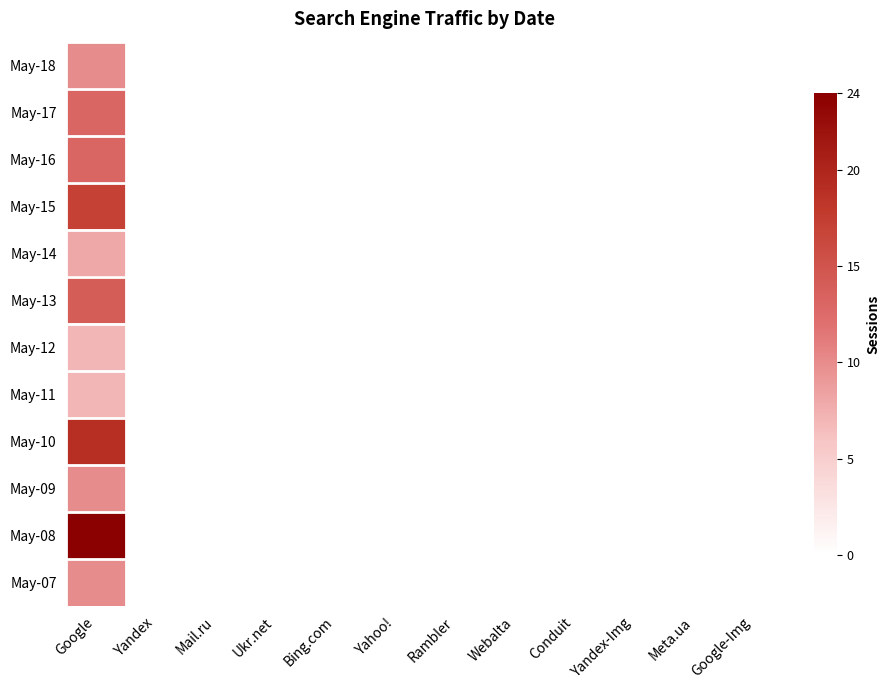

What is the maximum value shown in the chart?

24